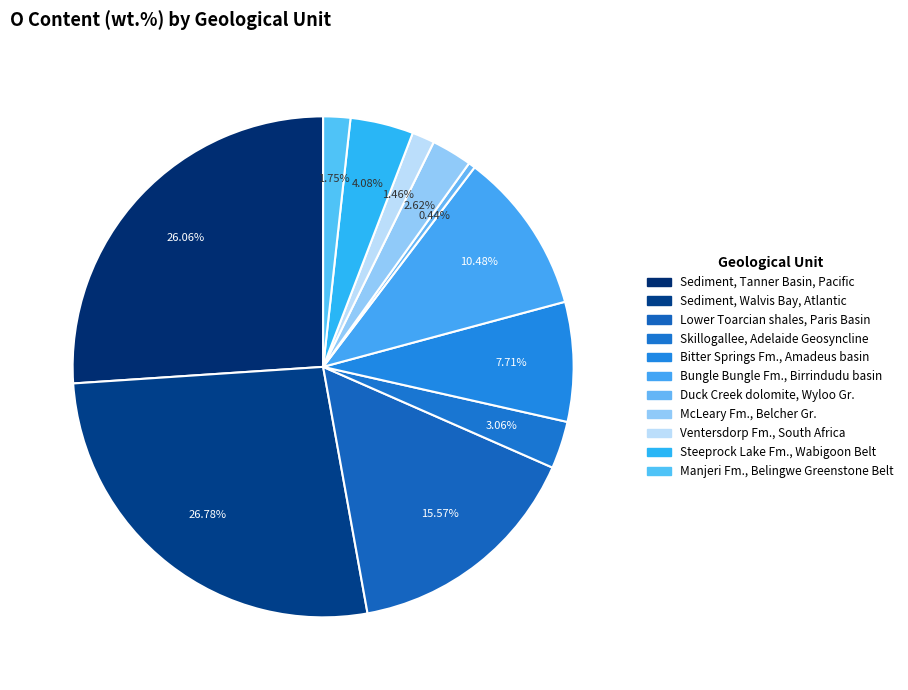

To the nearest percent, what is the difference between the McLeary Fm., Belcher Gr. and Manjeri Fm., Belingwe Greenstone Belt slice percentages?

1%